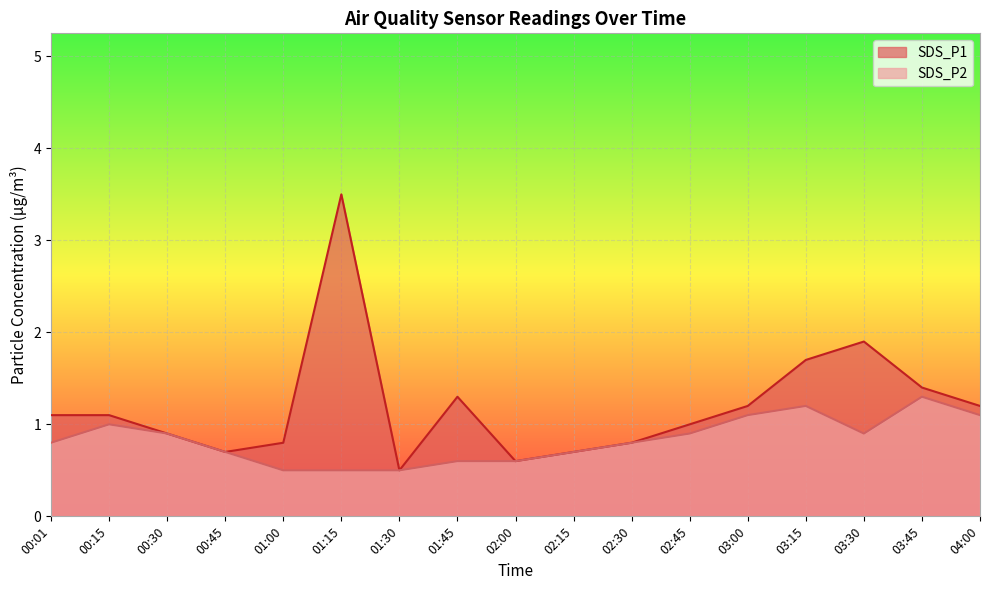

True or false: SDS_P1 has more than 2 interior local peaks.

True